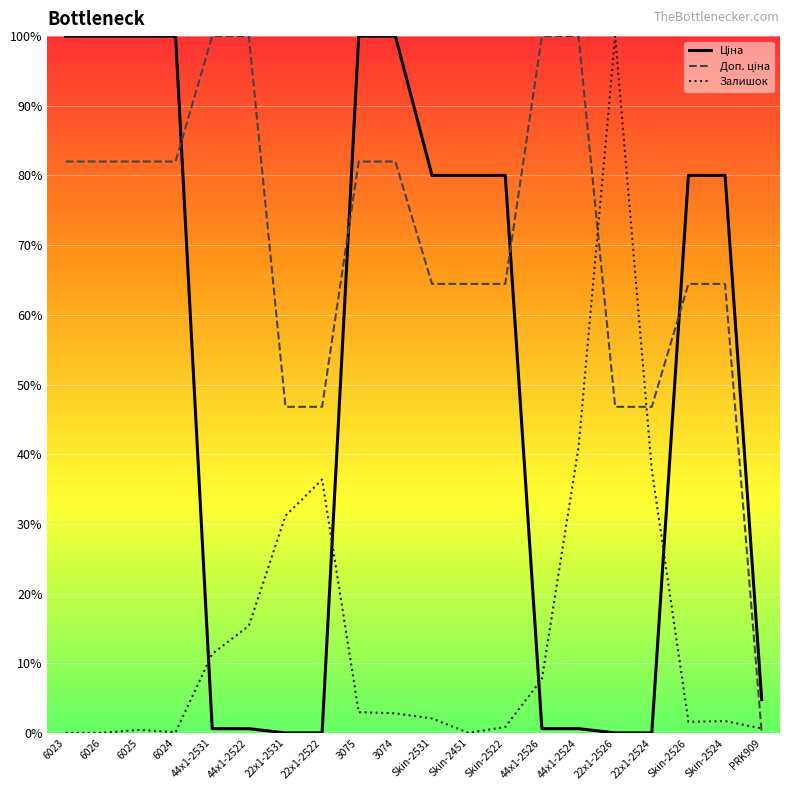

What is the spread (max minus min) of values at 22x1-2524?

46.8